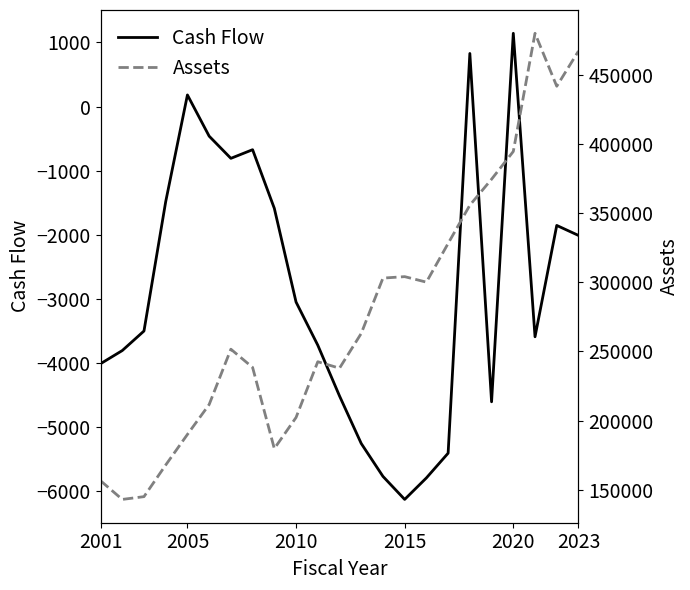

True or false: Assets has more than 0 points higher than both neighbors.

True